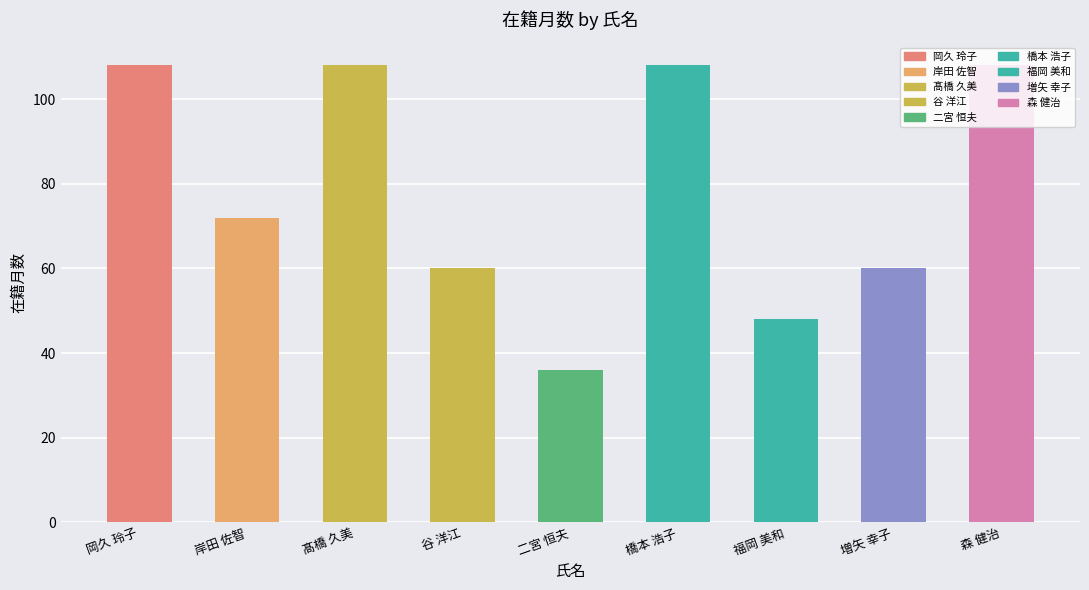

The value at 谷 洋江 is 17. True or false?

False